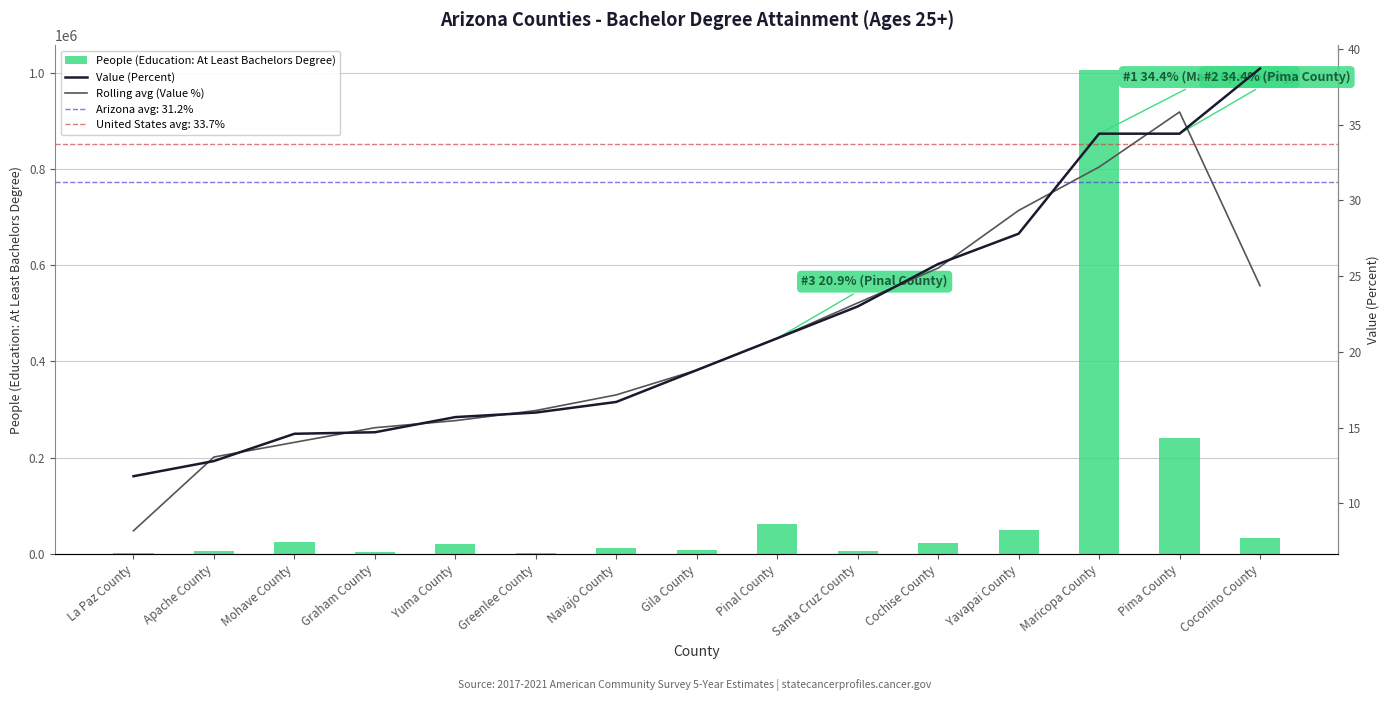

The value of Rolling avg (Value %) at Yuma County is 15.5. True or false?

True